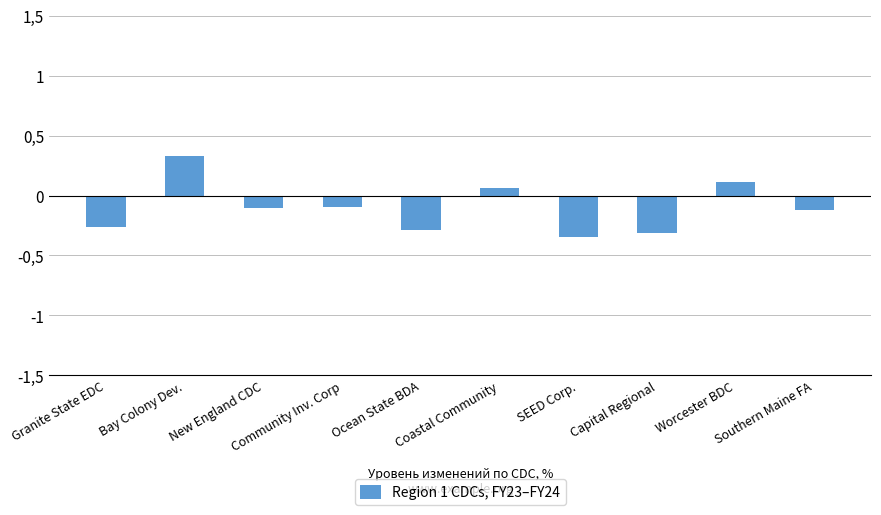

Are the bars horizontal?

No